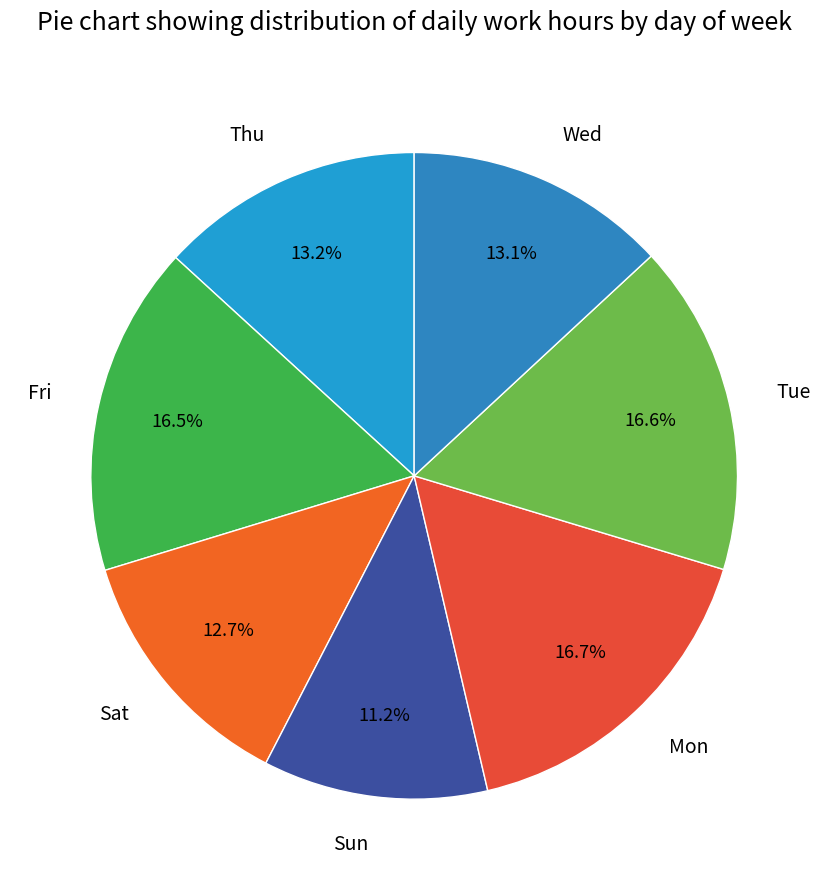

What percentage is the Sat slice, to the nearest percent?

13%